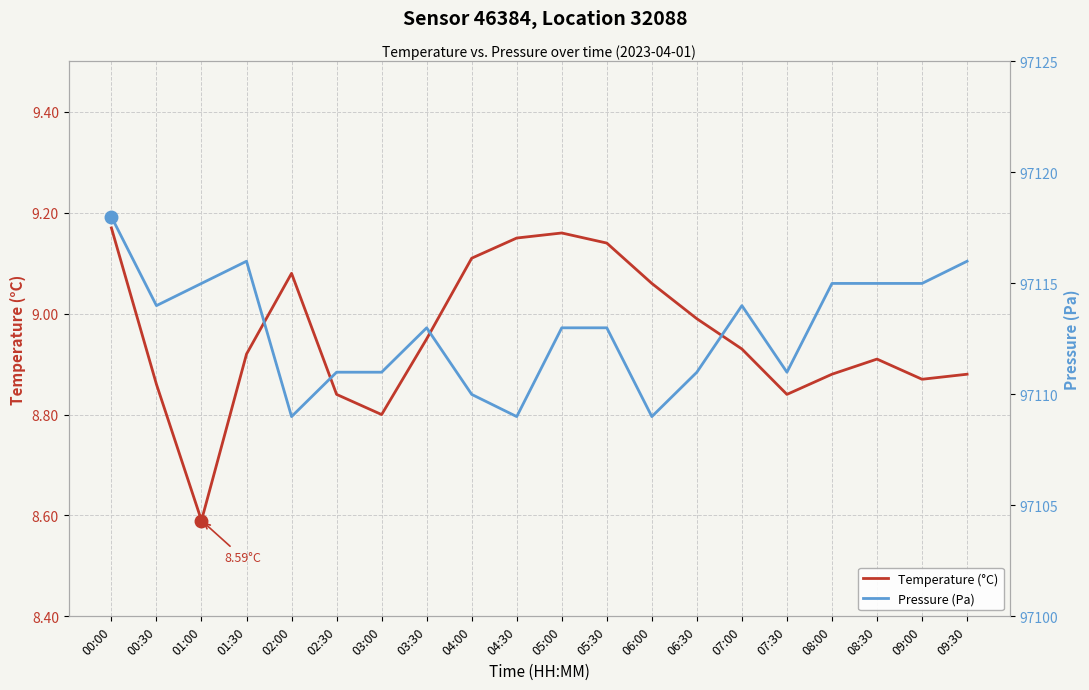

Rank the series by their maximum value, from lowest to highest.

Temperature (°C), Pressure (Pa)